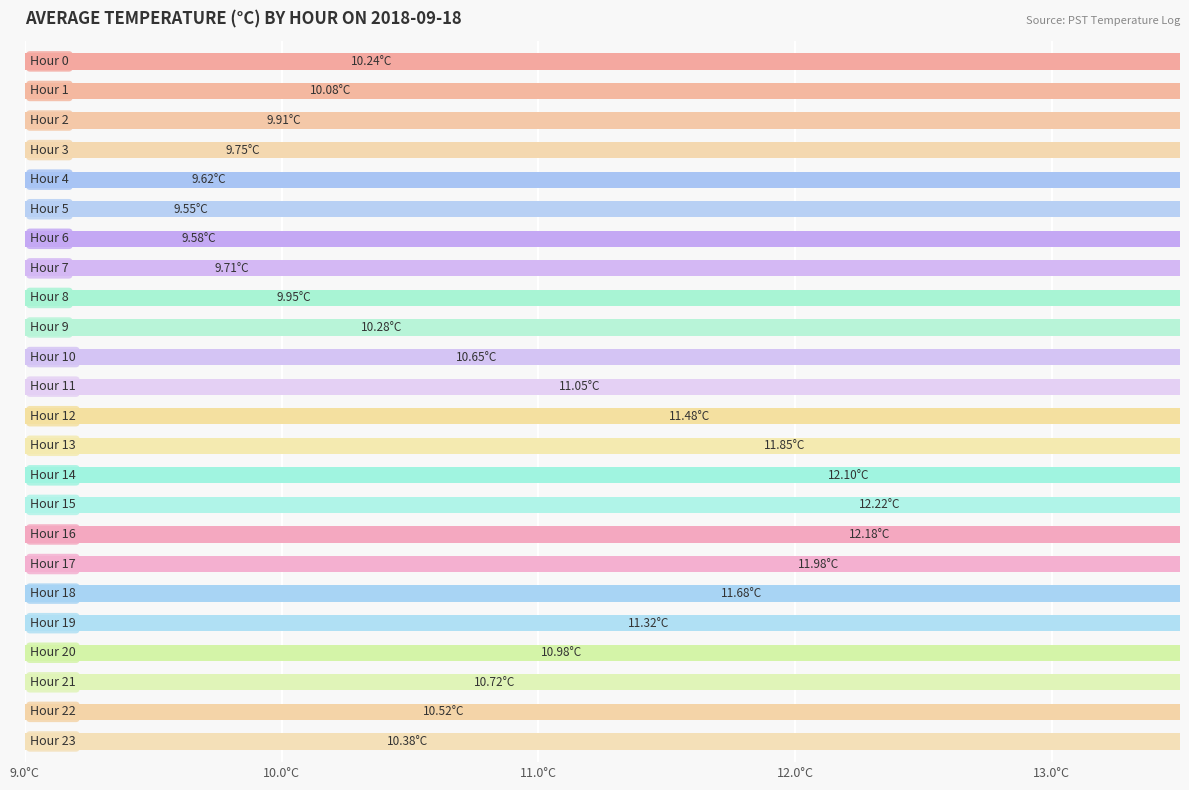

What is the approximate value at 7?

9.7